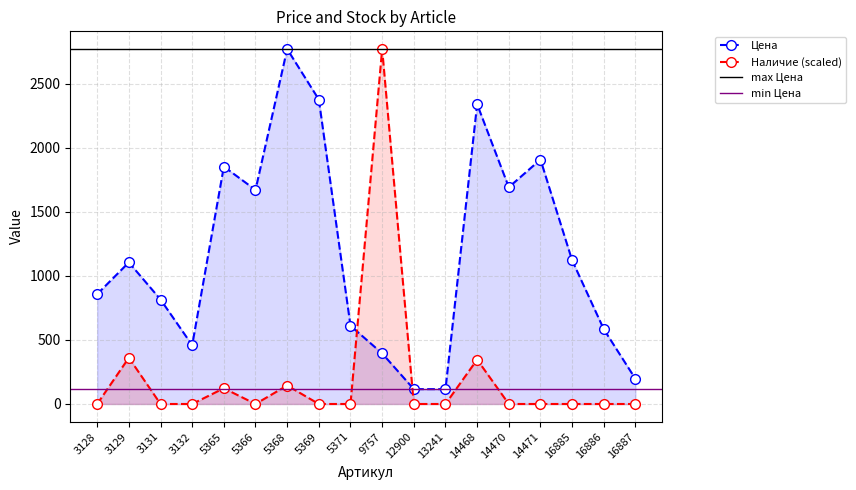

Where does the Цена series first go above 1106?

5365